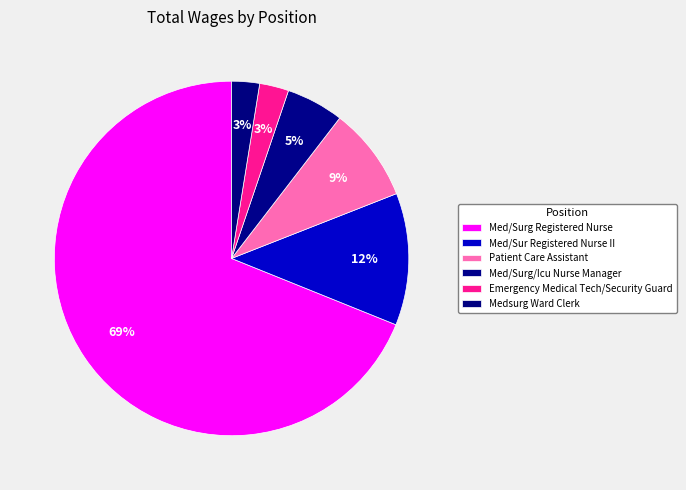

To the nearest percent, what is the difference between the largest and smallest slice percentages?

66%